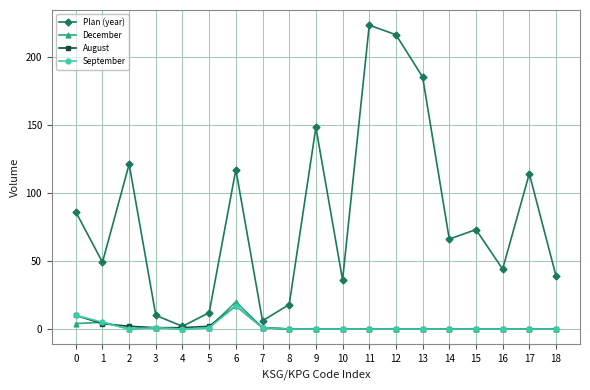

What is the total value across all series at 1?

63